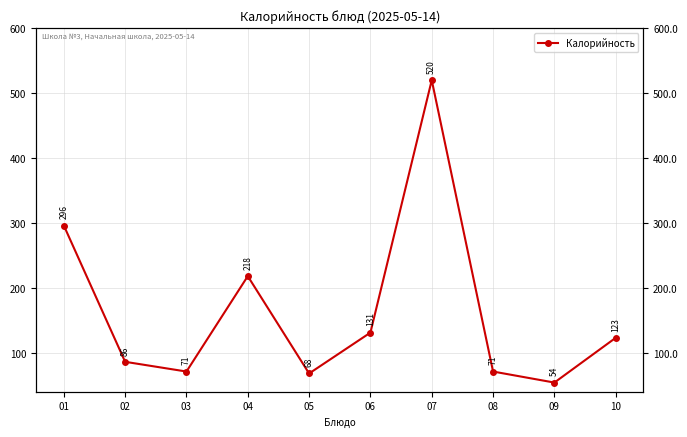

Is it true that the value at 06 is 131?

True